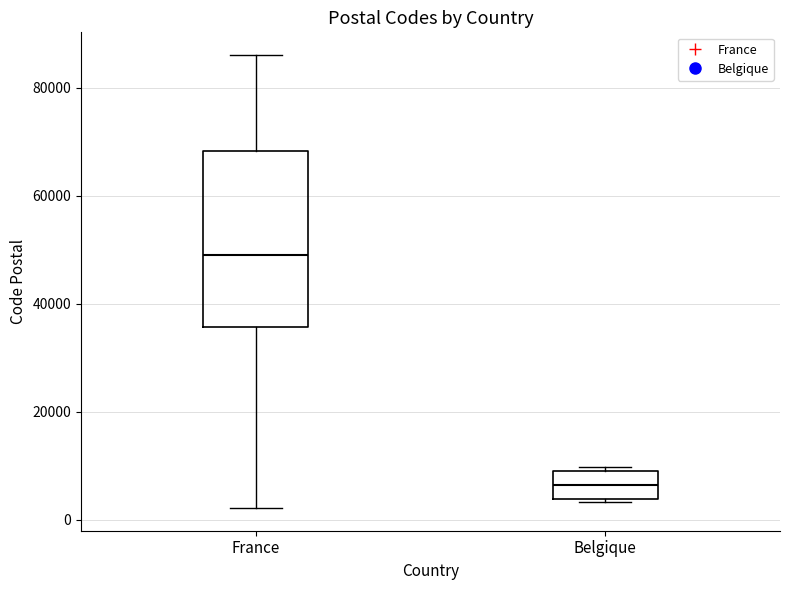

Reading left to right, transcribe this box plot: for each box, give where its median line is, the range the box spans, and where its two whiskers end, as read against the y-axis. The values are not printed on the chart, so give them approximately, as read against the axis.

France: median 50000, box 36000 to 68000, whiskers 2000 to 86000
Belgique: median 6000, box 4000 to 10000, whiskers 4000 to 10000 (just above the box's upper edge)